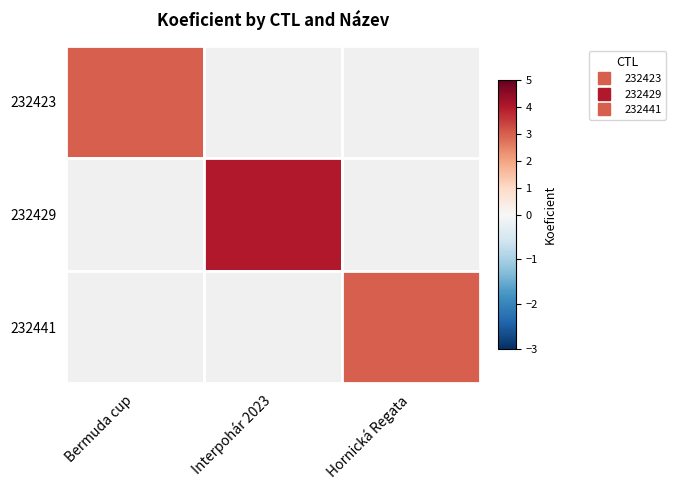

Which series has the largest range (max minus min)?

232423